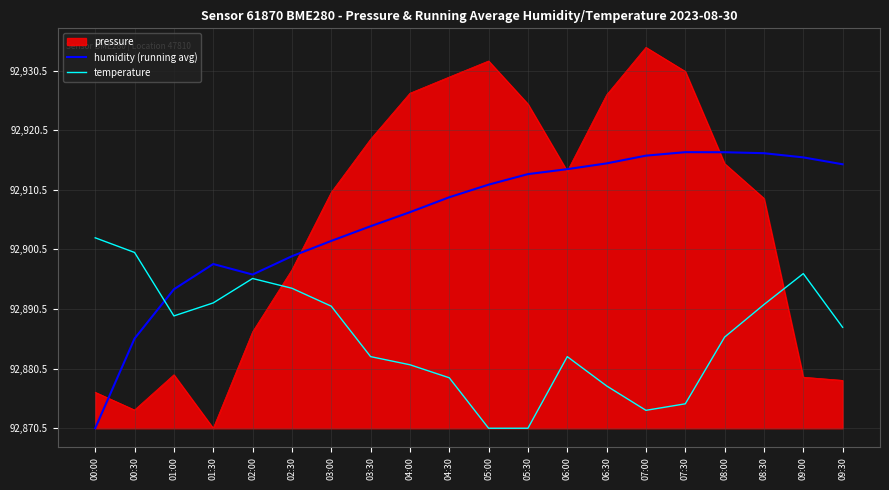

Where is temperature nearest to the value 15?

08:00